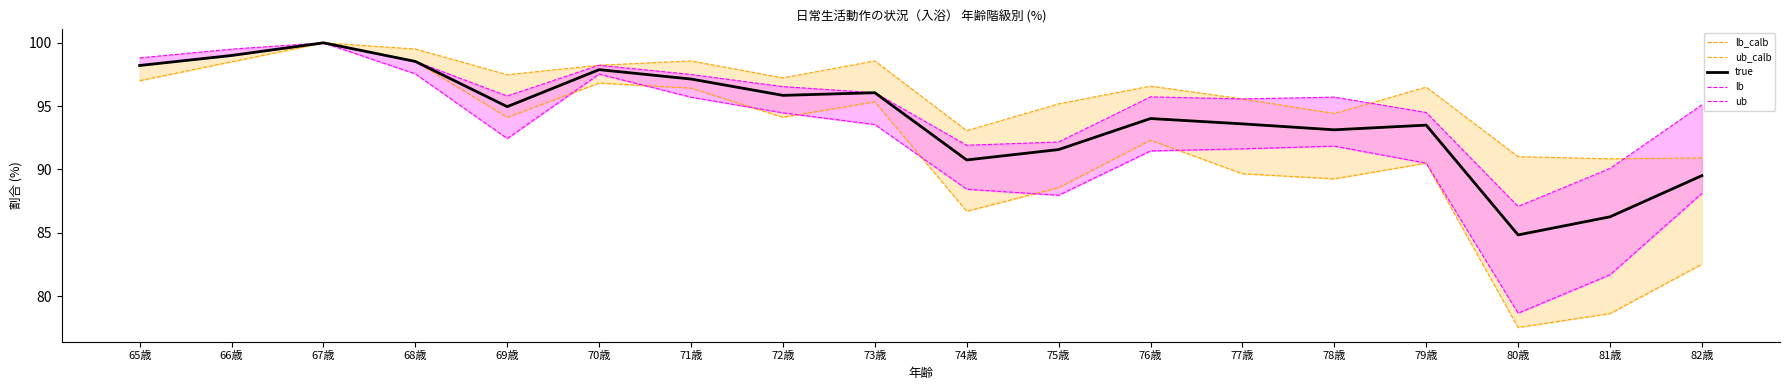

Between which two adjacent categories do lb_calb and lb first intersect?

69歳 and 70歳